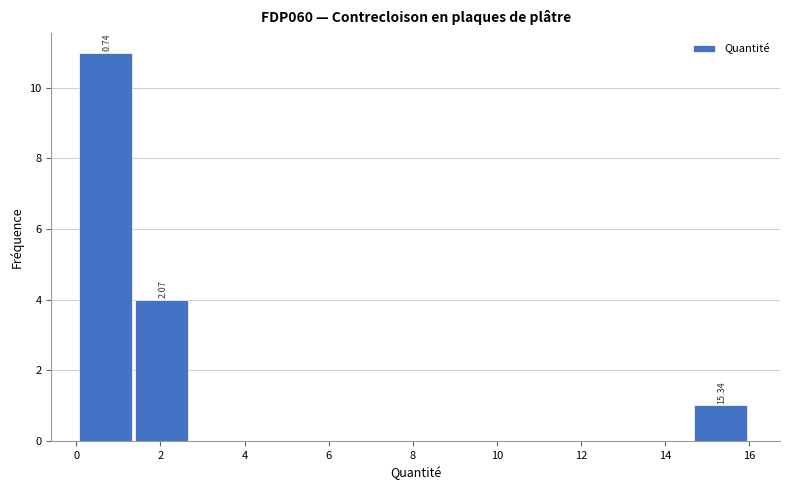

Which range on the x-axis has the tallest bar?

0.0 to 1.4